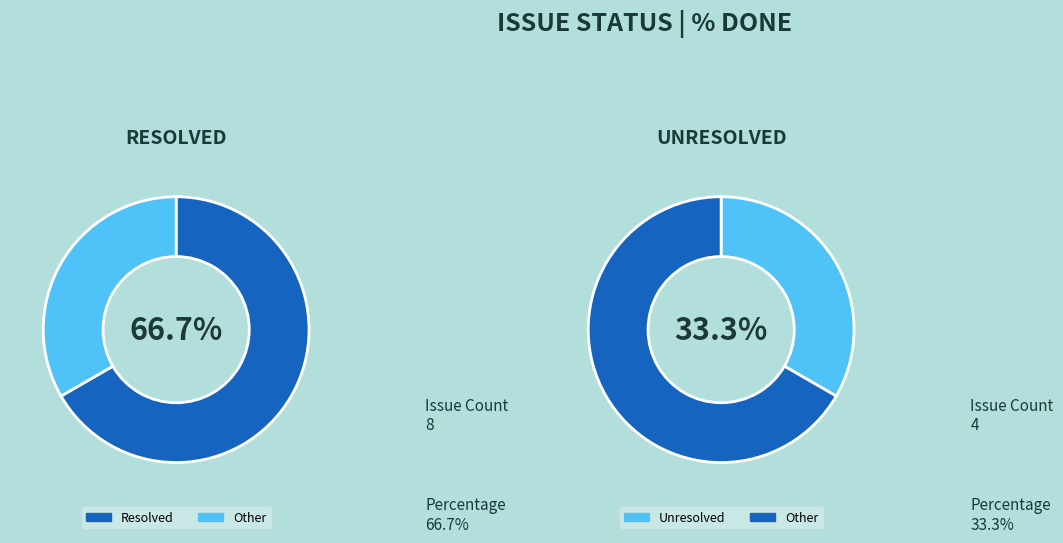

The 101 slice represents 7% of the pie. True or false?

False